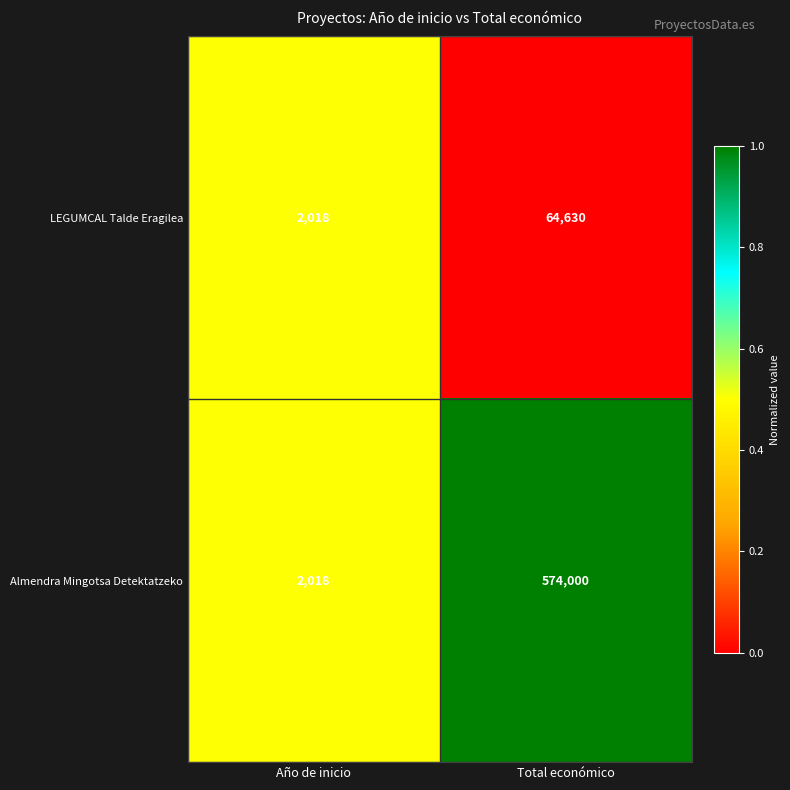

At which category is the sum across all series the highest?

Total económico